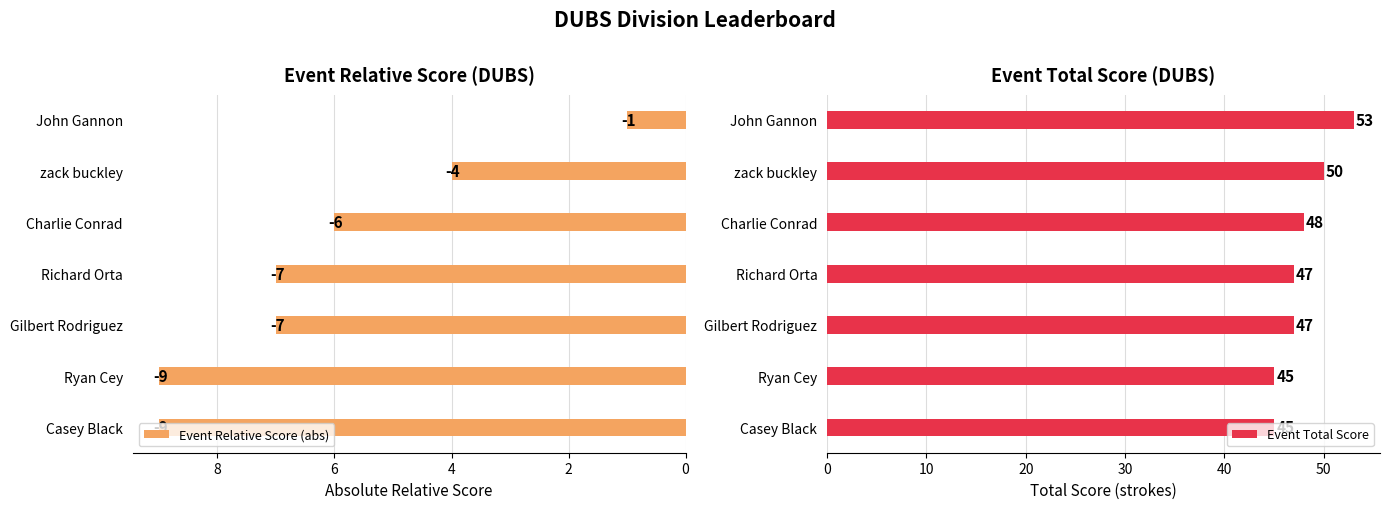

Reading left to right, transcribe all the data shown in this chart.

Event Relative Score (abs): 9	9	7	7	6	4	1
Event Total Score: 45	45	47	47	48	50	53